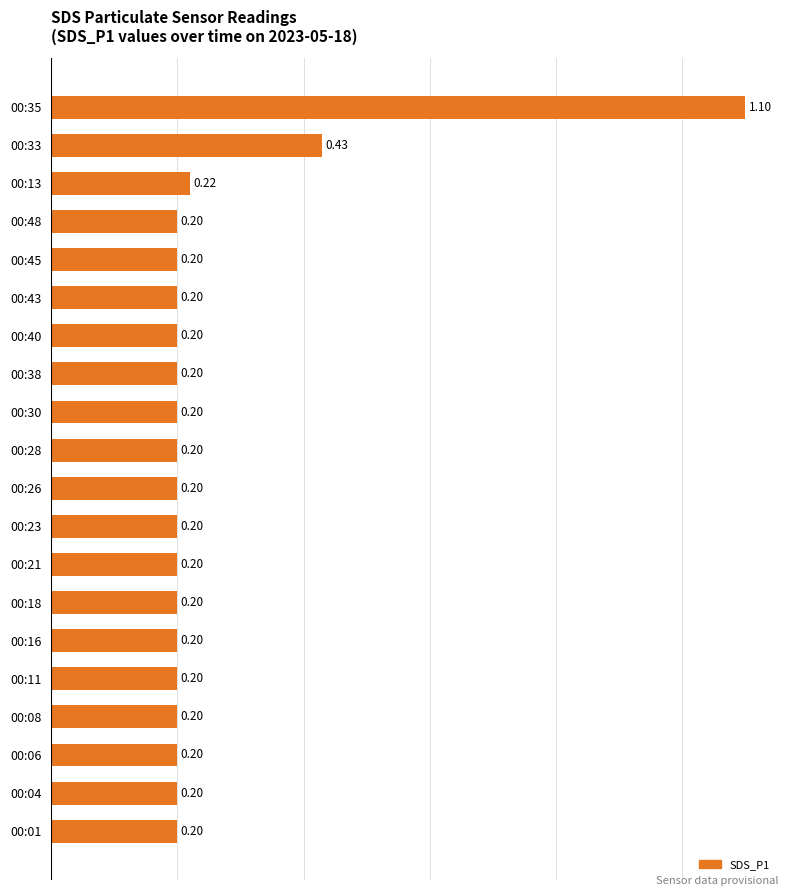

Which has a higher value, 00:40 or 00:33?

00:33